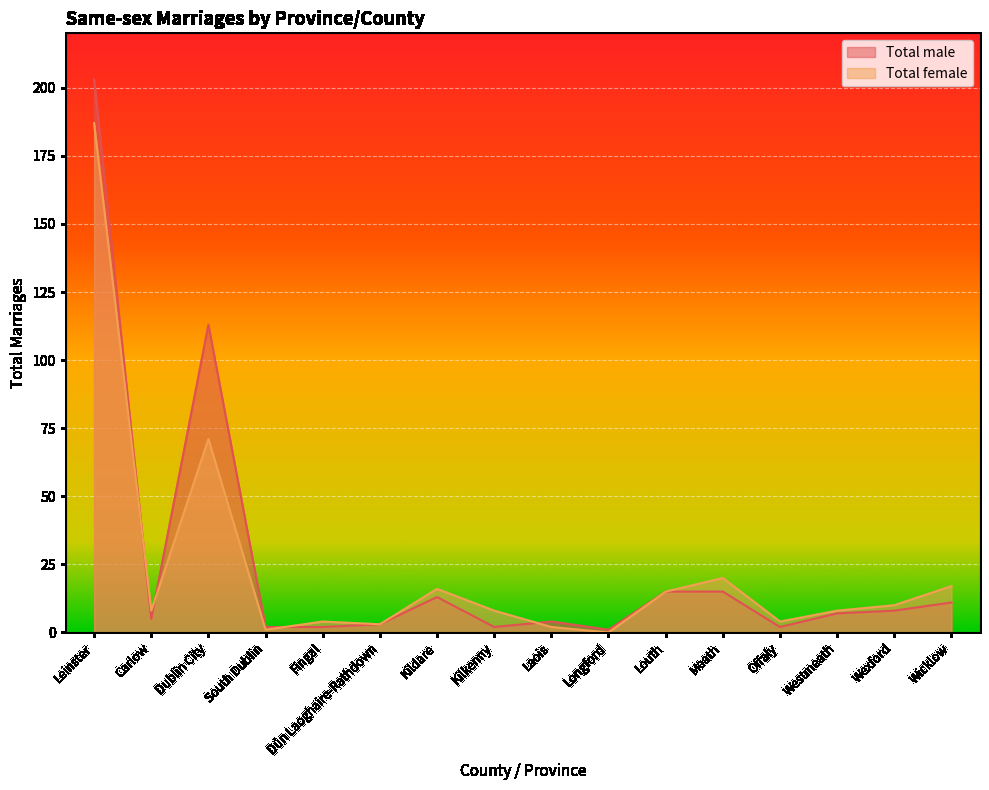

What is the value of the Total female point at the 5th from the left?

4